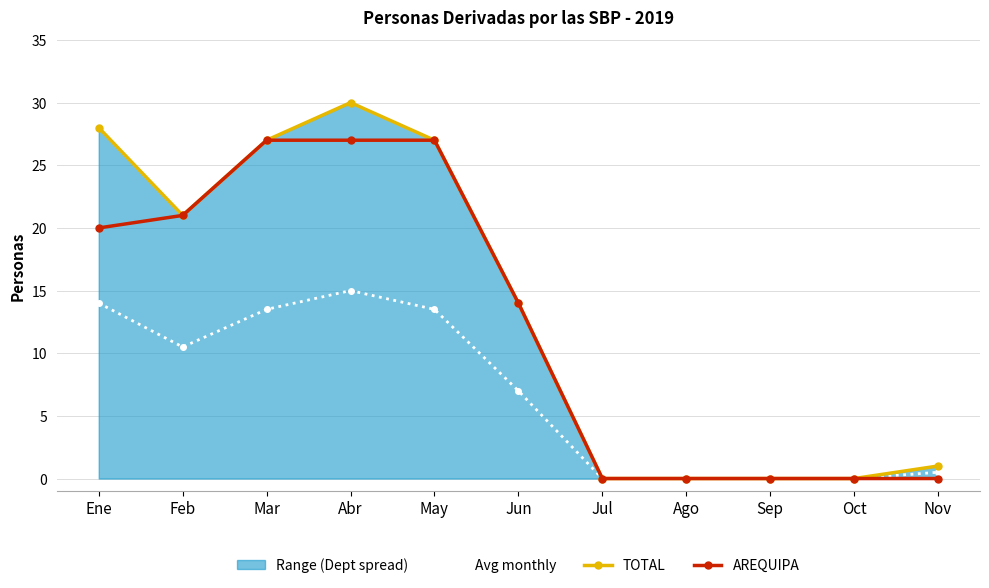

Is it true that Avg monthly equals 9.2 at Abr?

False